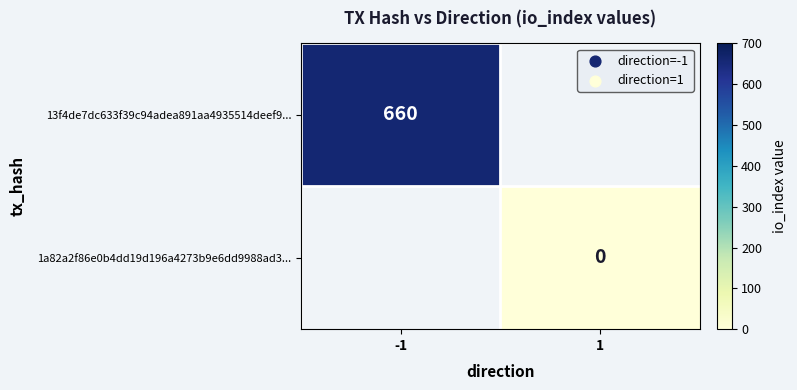

Is it true that 13f4de7dc633f39c94adea891aa4935514deef9... equals 660 at -1?

True